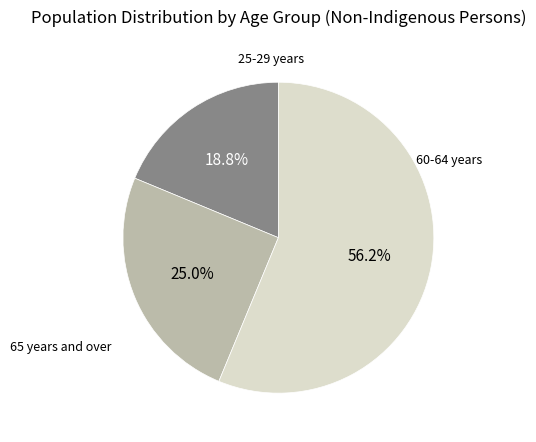

The 25-29 years slice represents 19% of the pie. True or false?

True